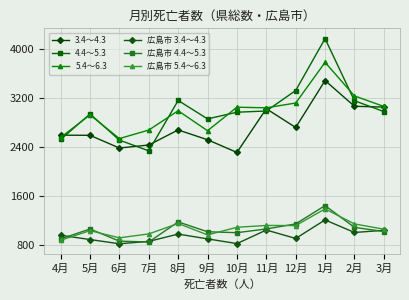

True or false: 4.4～5.3 has a value of 4263 at 10月.

False